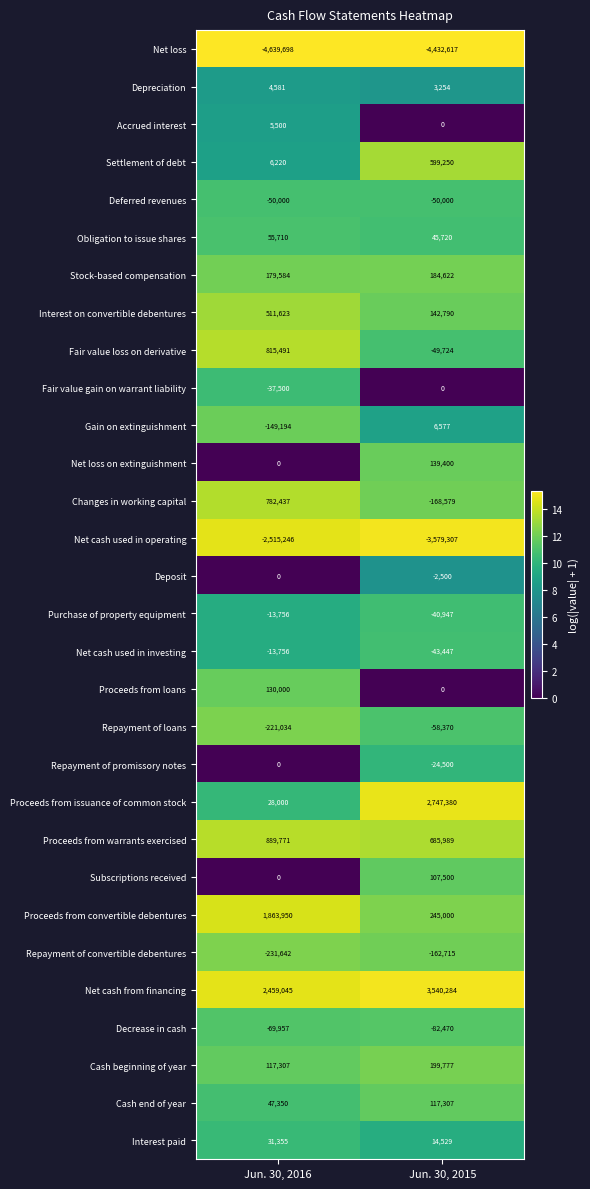

What is the difference between the Fair value loss on derivative values at Jun. 30, 2015 and Jun. 30, 2016?

865215